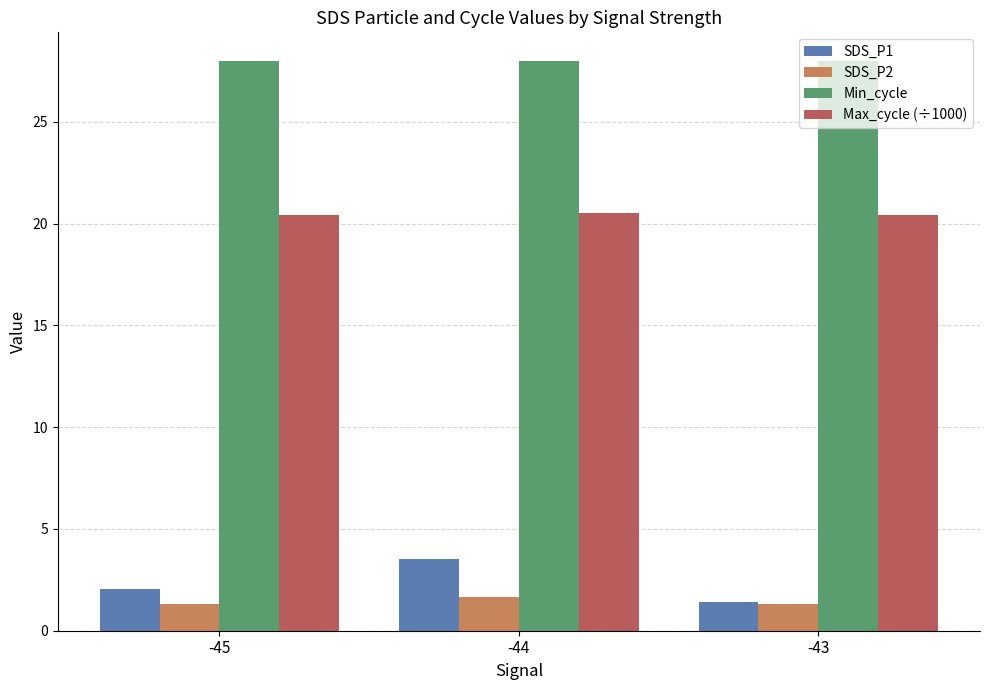

Rank the series by their maximum value, from lowest to highest.

SDS_P2, SDS_P1, Max_cycle (÷1000), Min_cycle